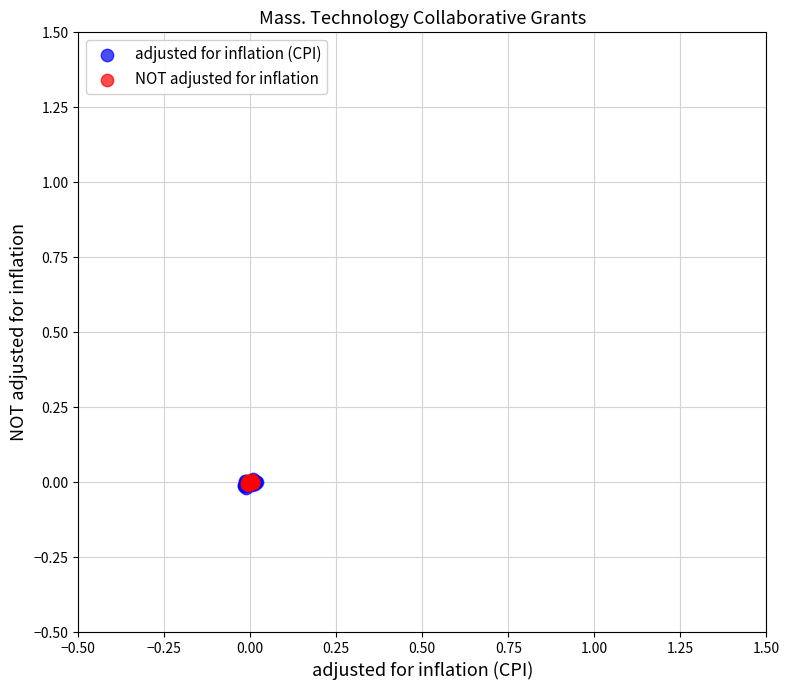

Which series has the largest Y range (max minus min)?

adjusted for inflation (CPI)